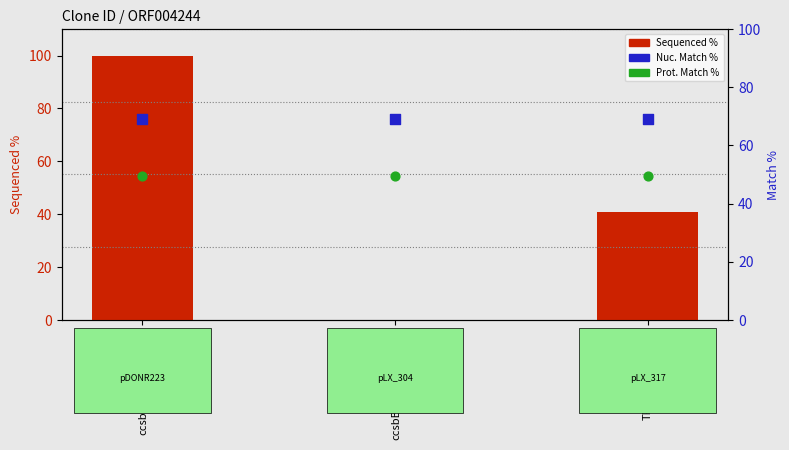

Which series has the largest total across all categories?

Nuc. Match %